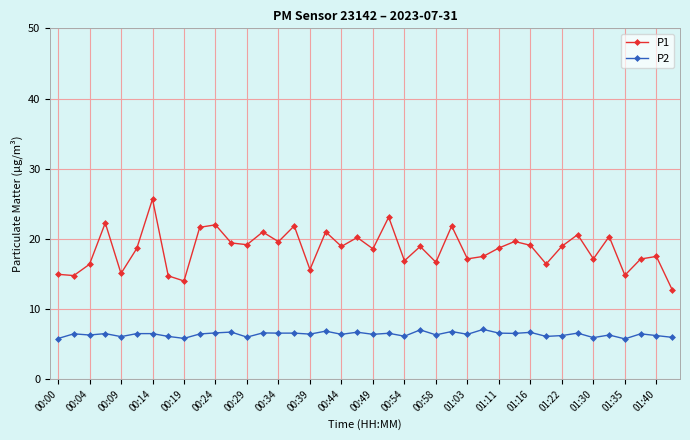

How many lines are shown in the chart?

2